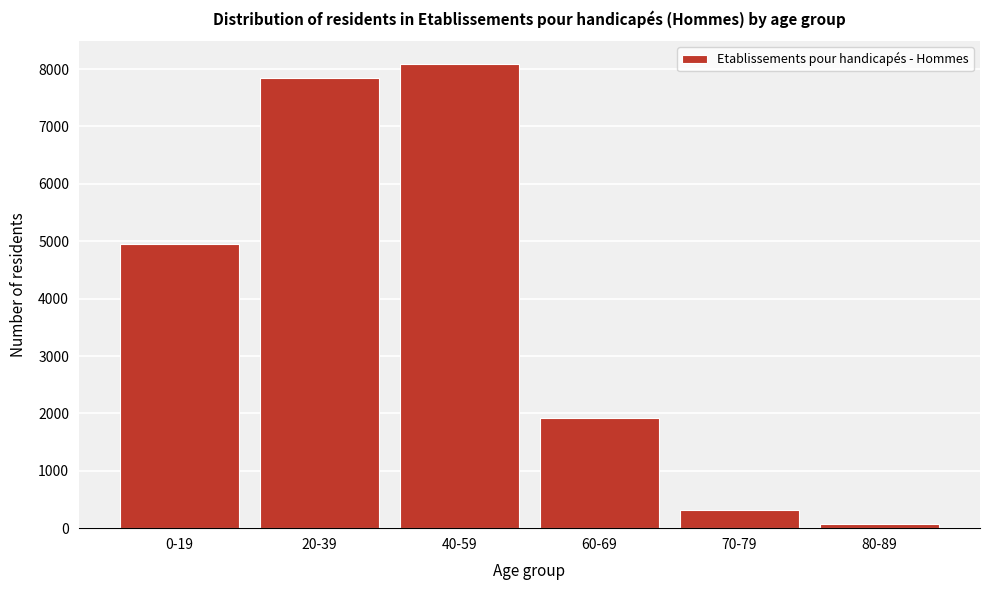

Reading left to right, extract all data points from this chart.

4953	7850	8082	1926	321	65